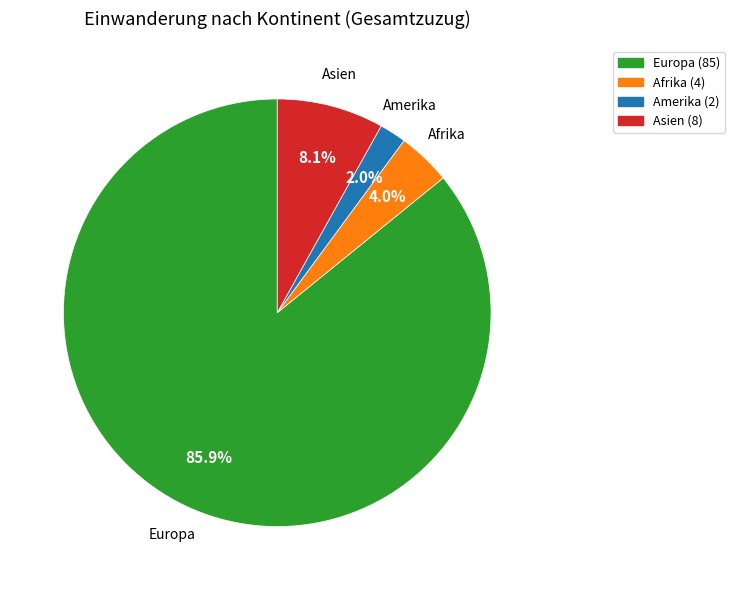

Is there a majority slice in this chart?

Yes